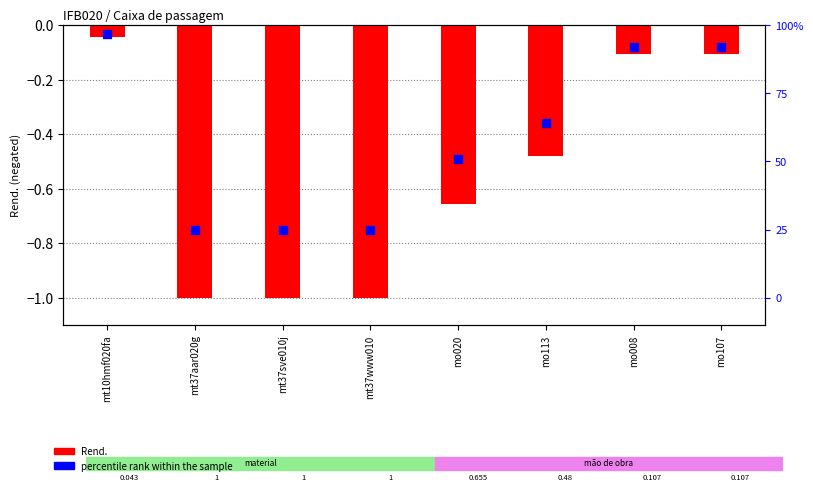

Which series has the widest spread of Y values?

Rend. (negated)